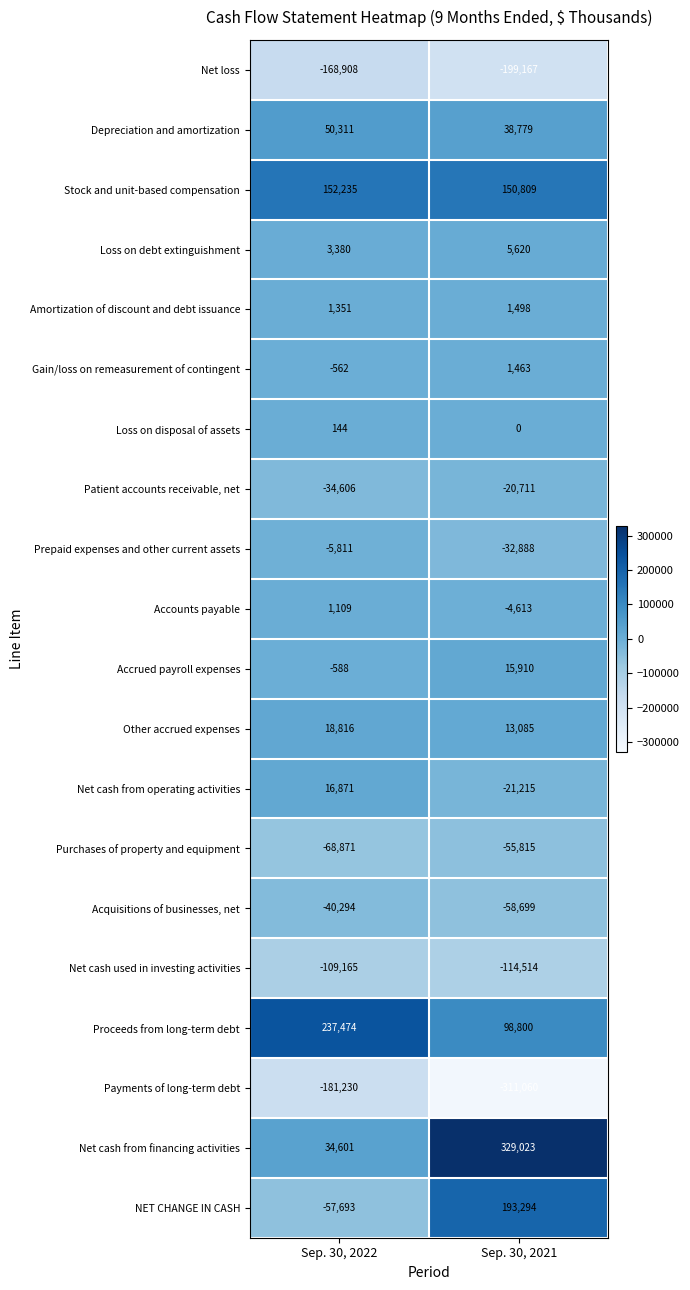

Is it true that Other accrued expenses equals 13085 at Sep. 30, 2021?

True